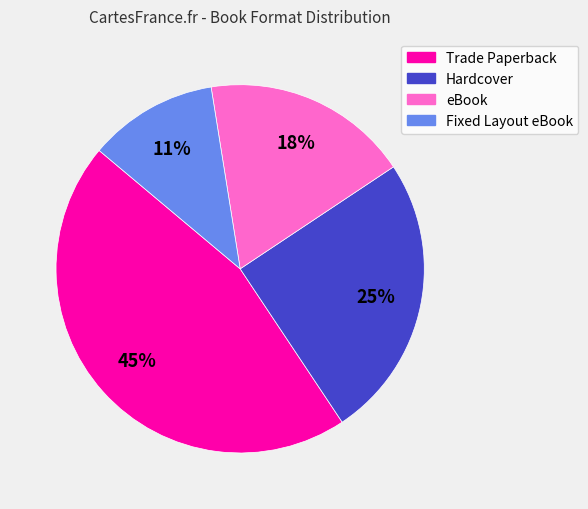

Is eBook the majority of the pie?

No